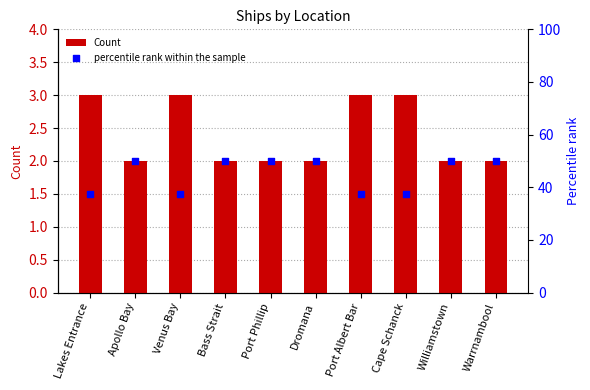

Which series has the widest spread of Y values?

percentile rank within the sample